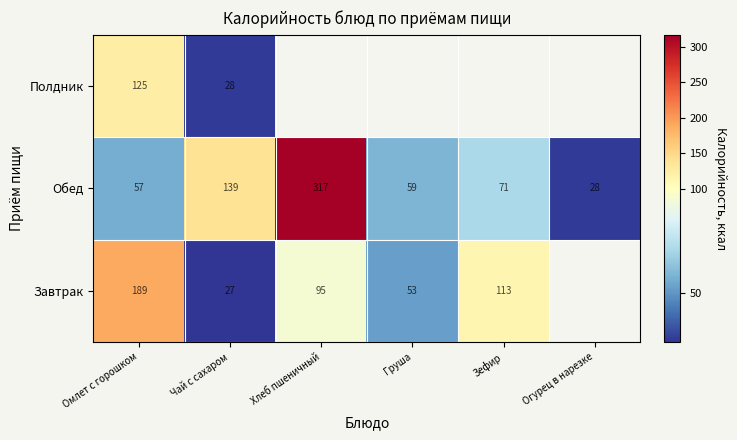

Rank the categories by Обед value from lowest to highest.

Огурец в нарезке, Омлет с горошком, Груша, Зефир, Чай с сахаром, Хлеб пшеничный